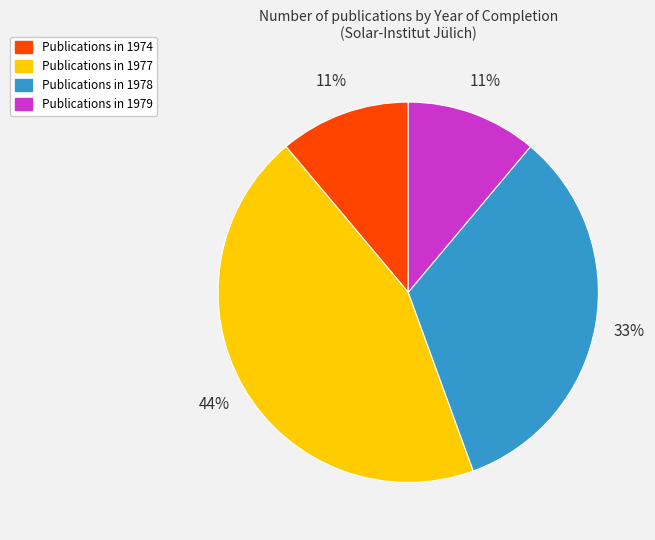

Count the number of slices in the pie.

4